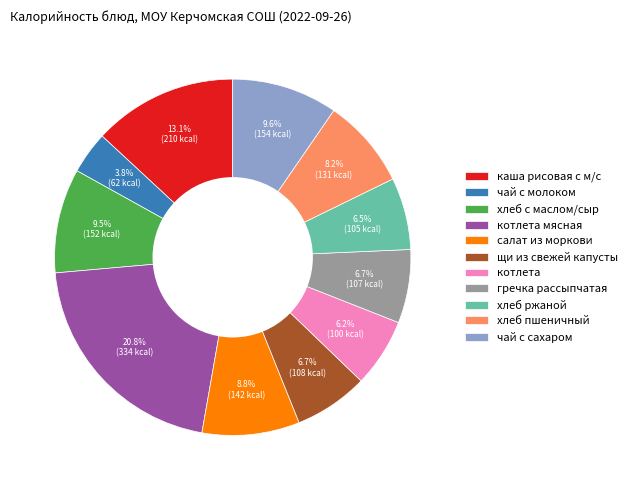

What percentage is the салат из моркови slice, to the nearest percent?

9%